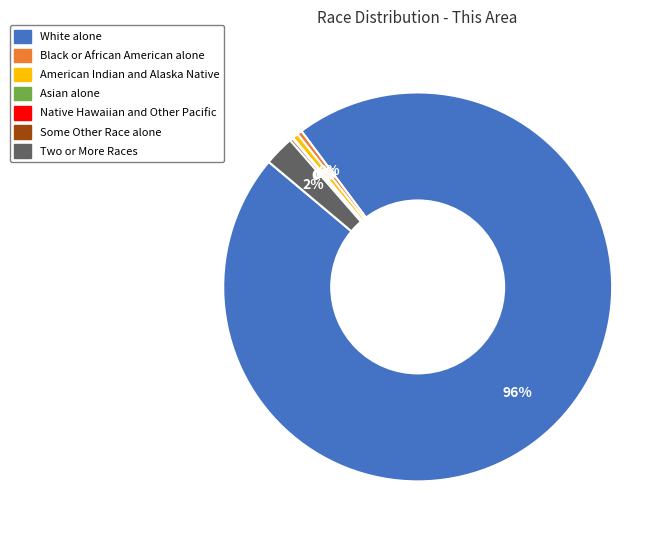

Which slice is the largest?

White alone